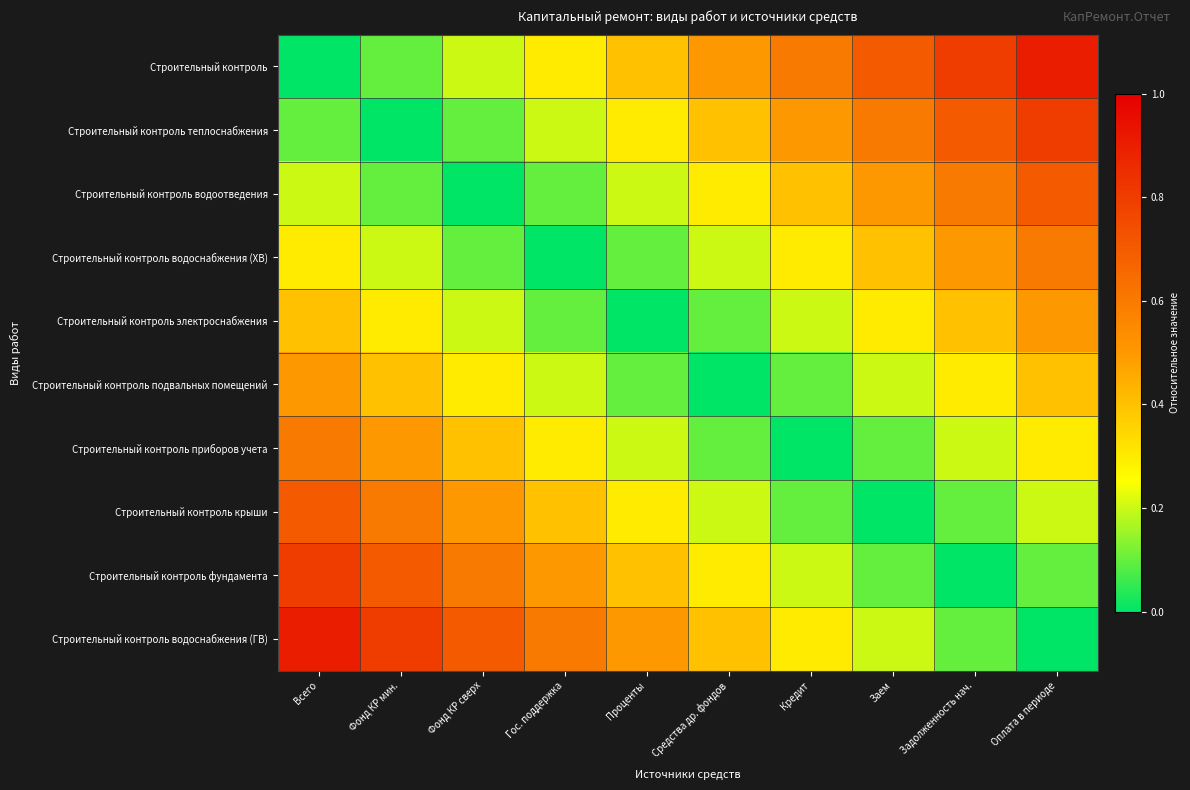

How many series are shown in this chart?

10